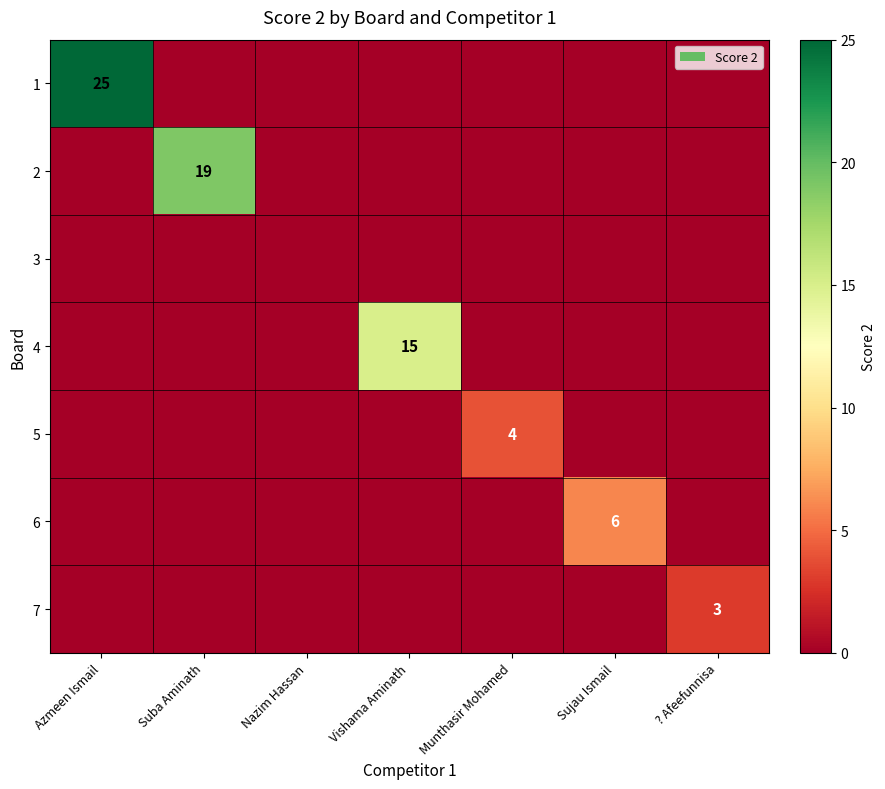

At which category does the chart reach its minimum across all series?

Suba Aminath